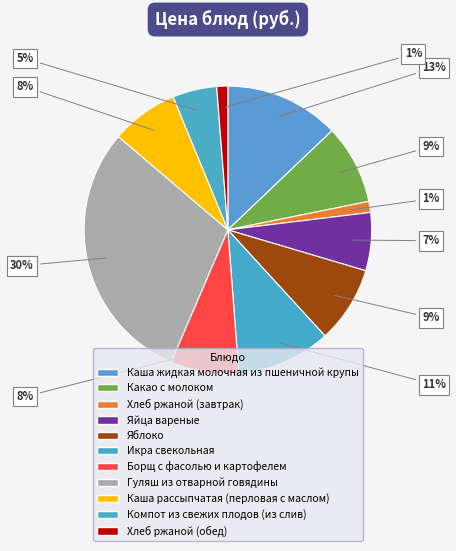

How many segments does this pie chart have?

11